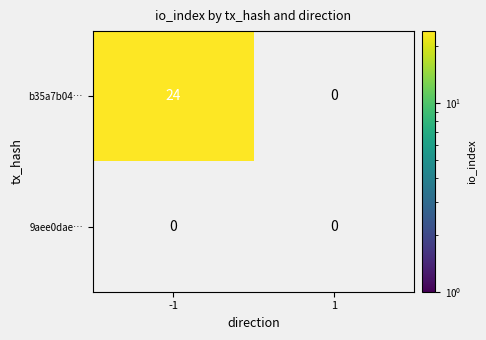

Reading left to right, transcribe all the data shown in this chart.

b35a7b044c93103806adac5927d0b2c7090c092: -1=24	1=0
9aee0daec63bb2055d89169c46baef3beb80824: -1=0	1=0